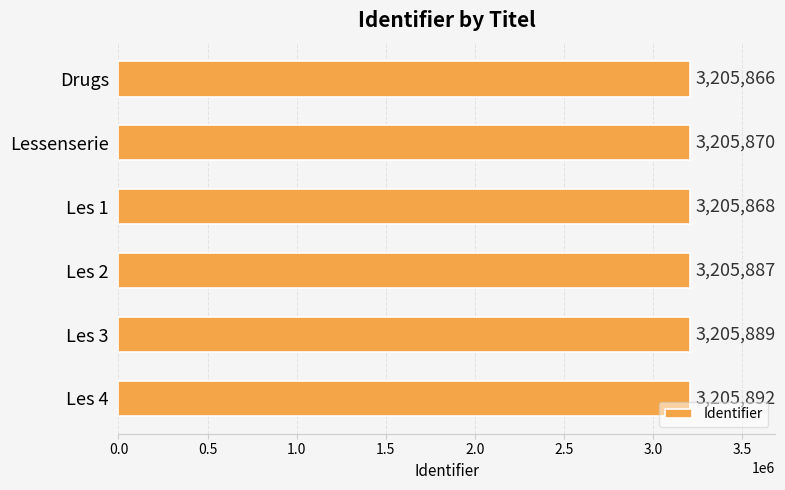

How many bars are there in total?

6